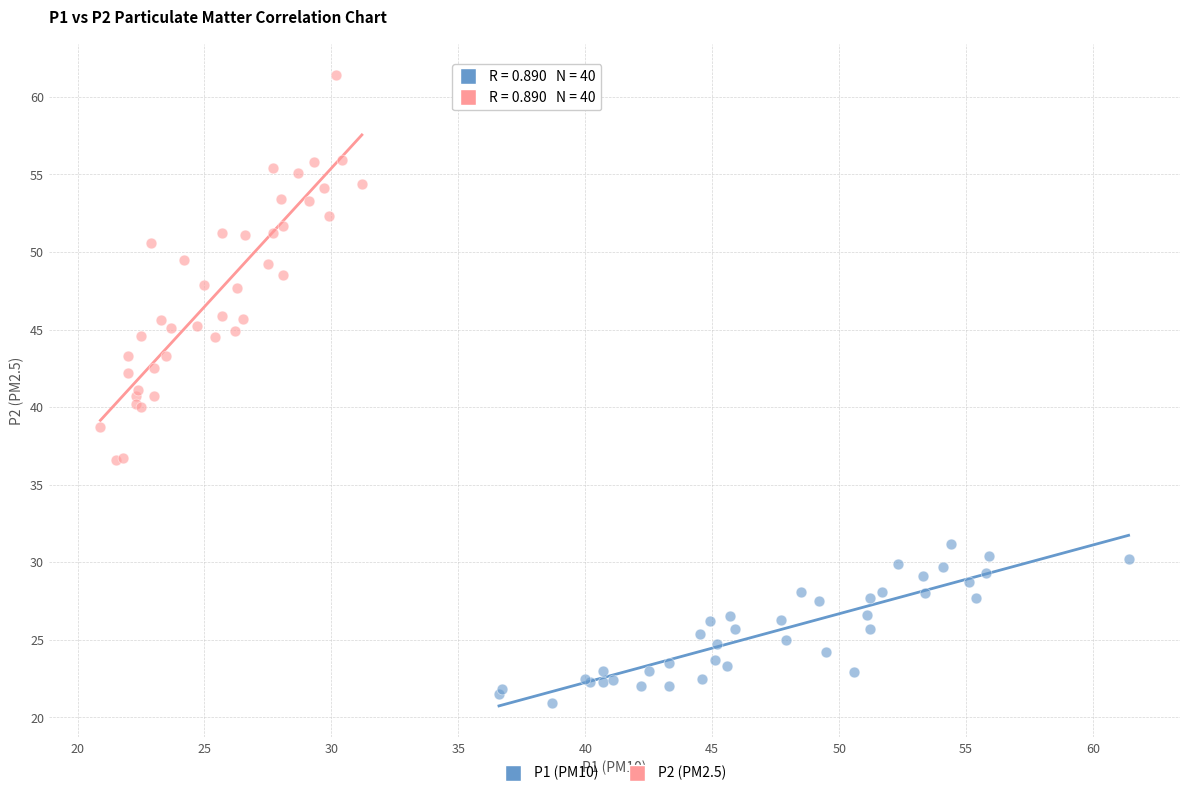

Which series has the widest spread of Y values?

P2 (PM2.5)